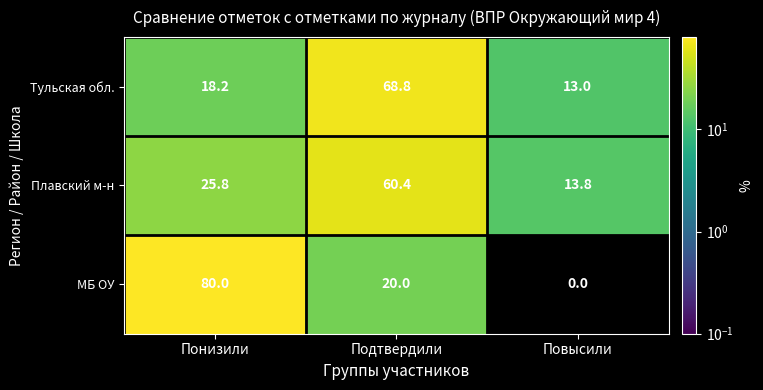

True or false: МБ ОУ has a value of 28.6 at Подтвердили.

False